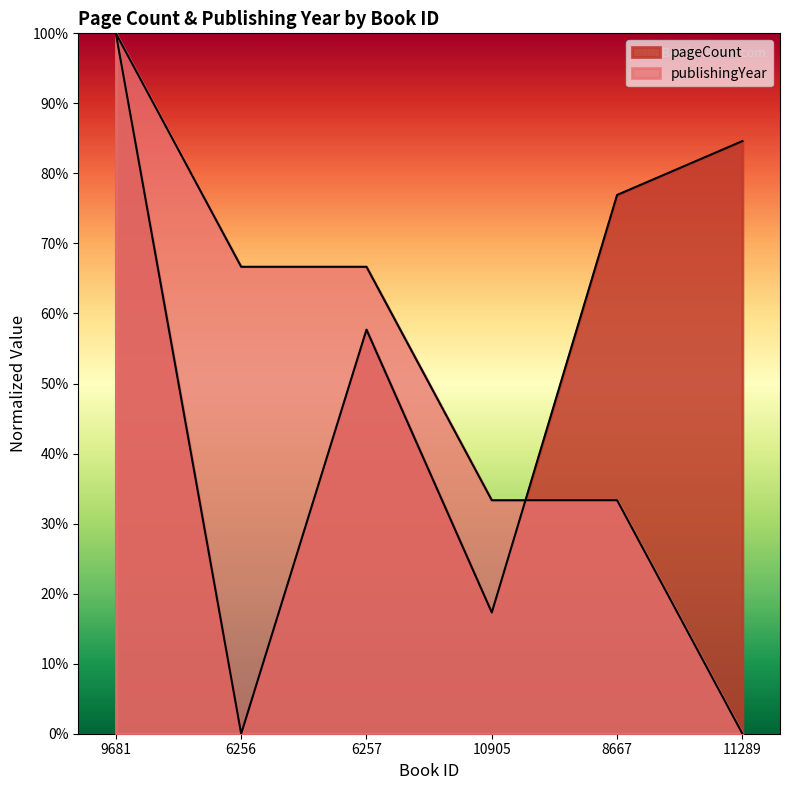

True or false: pageCount has more than 1 points higher than both neighbors.

False